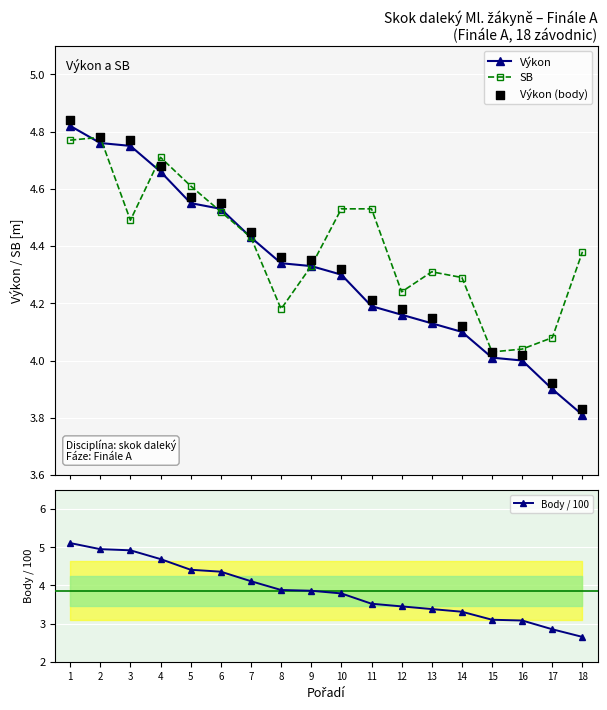

Is the value of Výkon at 4 greater than the value of SB at 9?

Yes